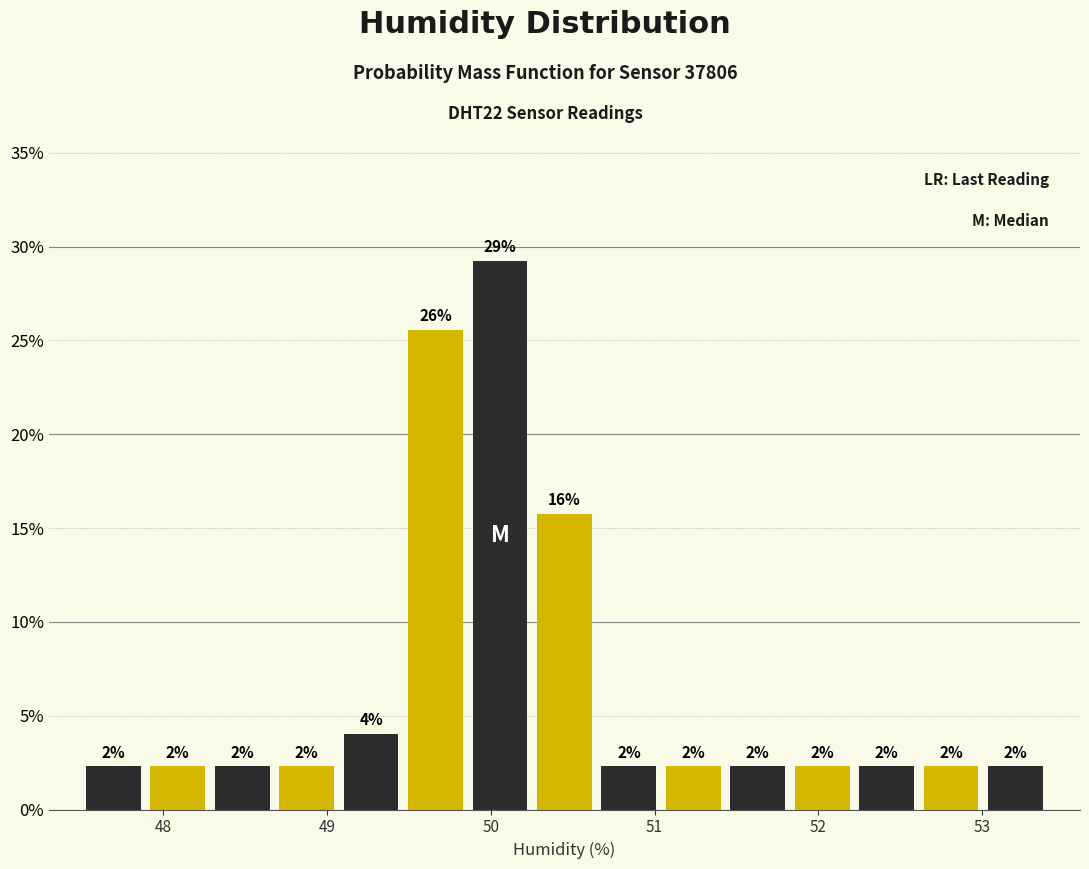

Around what value on the x-axis is the tallest bar? Give the approximate position of its centre, as read against the axis.

50.1